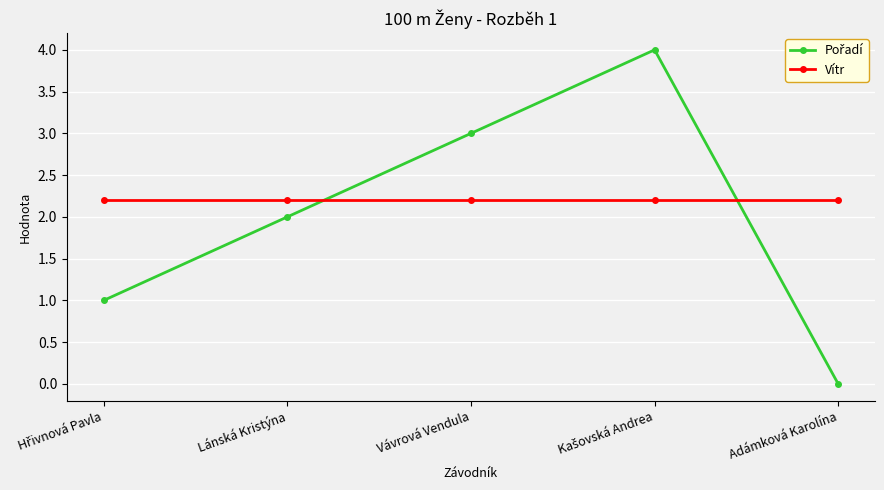

What position from the right is Lánská Kristýna?

4